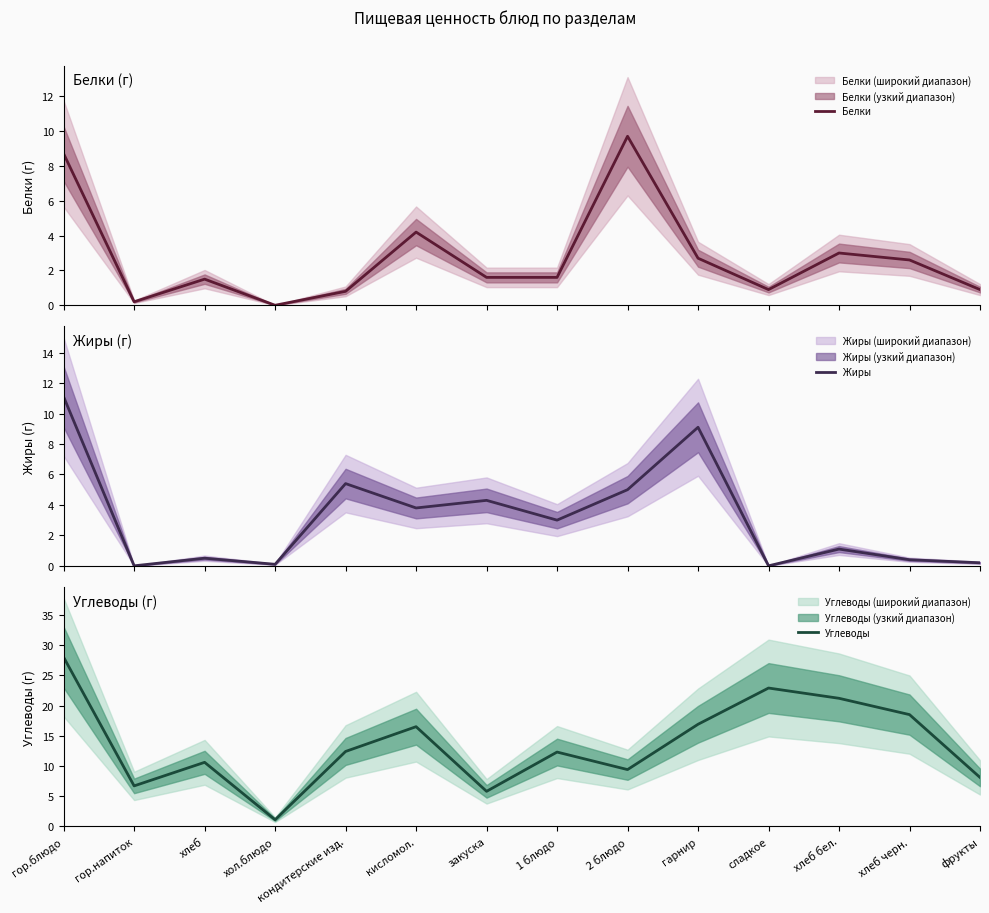

True or false: Белки has more than 2 interior local peaks.

True